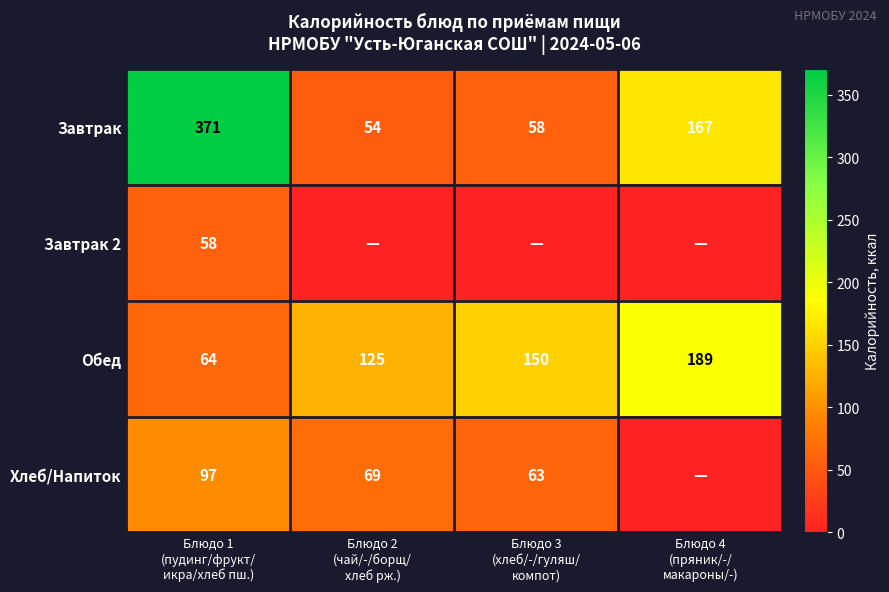

What is the maximum value for Завтрак?

371